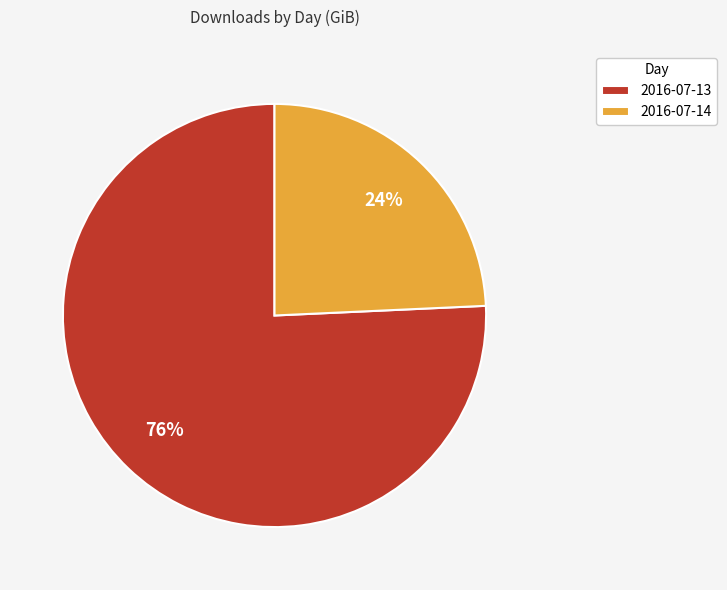

To the nearest percent, what percentage of the pie is 2016-07-13?

76%